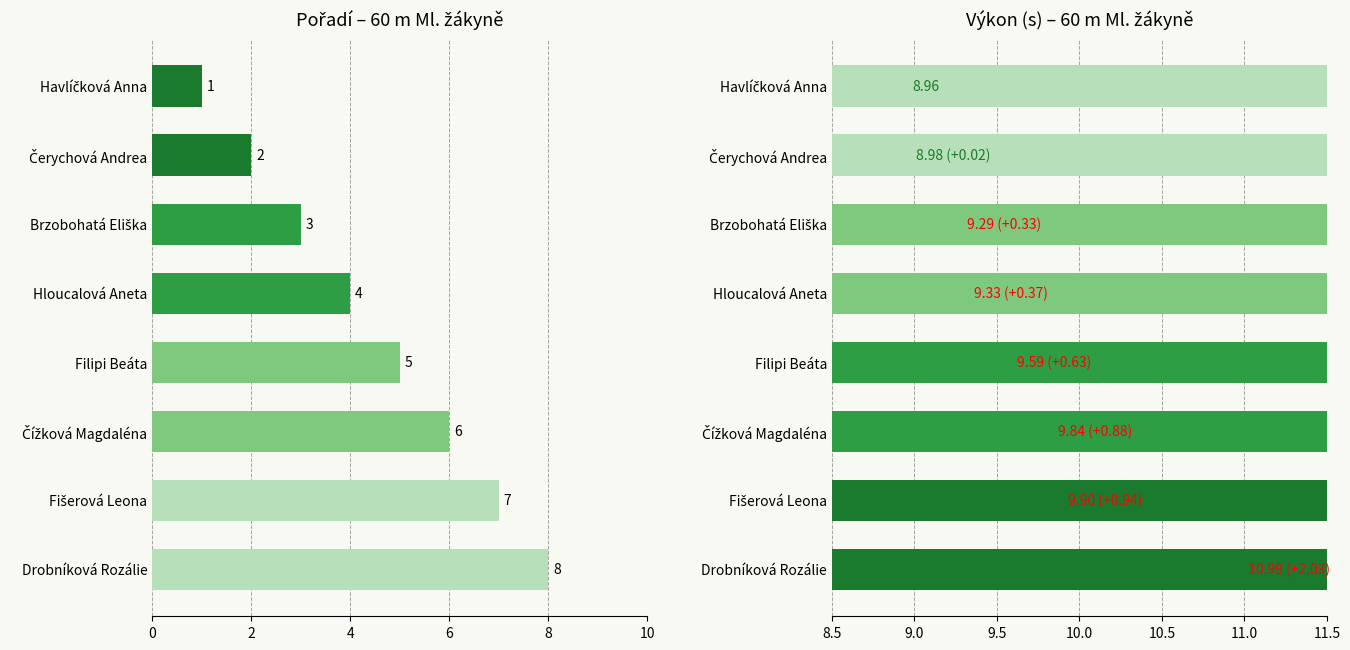

Is it true that Pořadí equals 1.7 at Drobníková Rozálie?

False